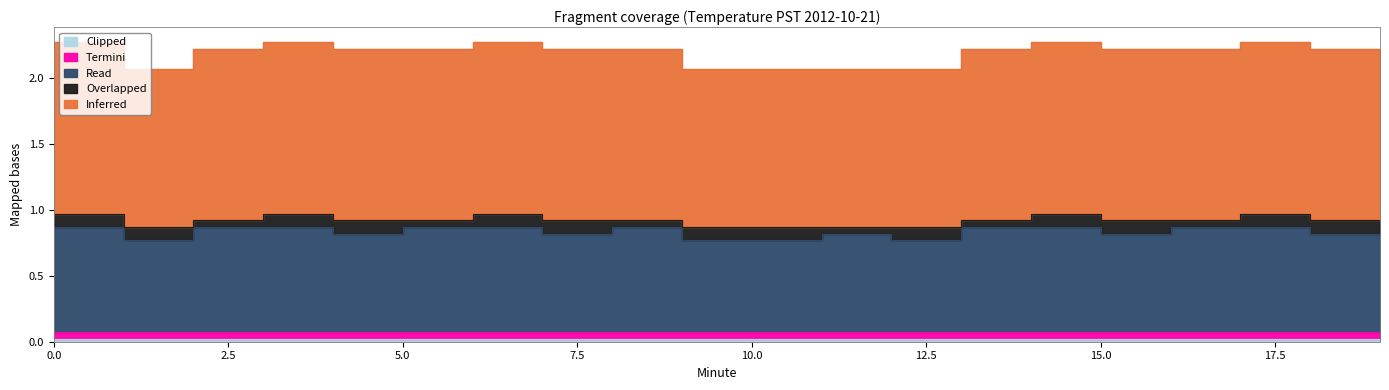

Is it true that Overlapped equals 0.1 at 2?

True